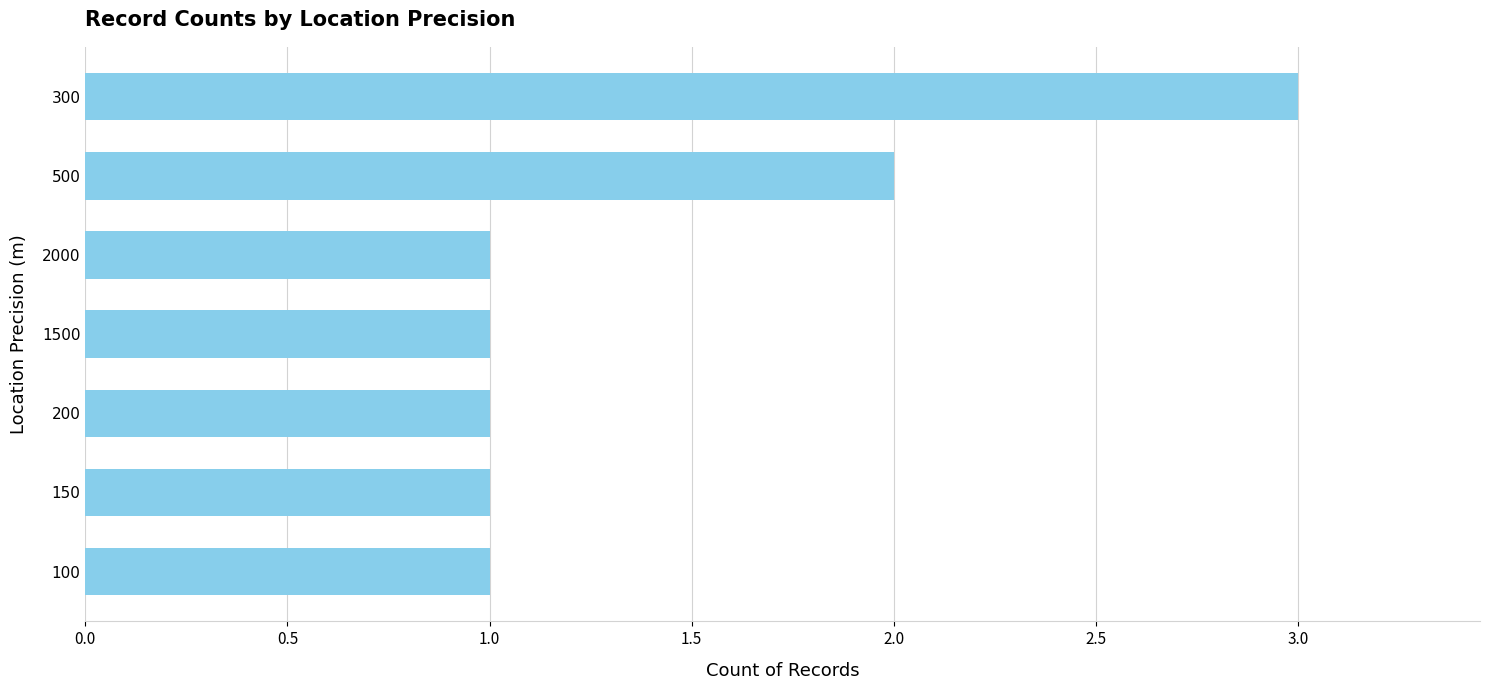

Approximately how many times larger is the value at 100 compared to 300?

0.3